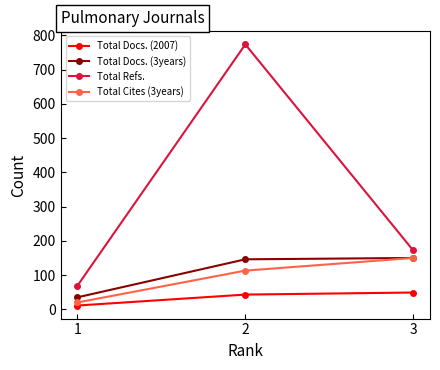

What is the highest value of the Total Docs. (2007) series?

49